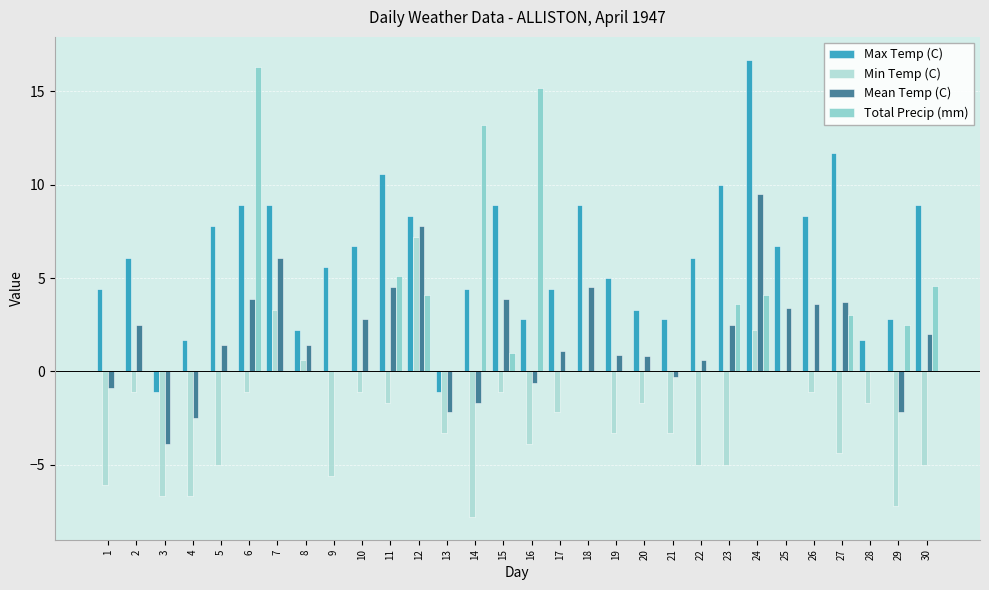

The value of Mean Temp (C) at 14 is -1.7. True or false?

True